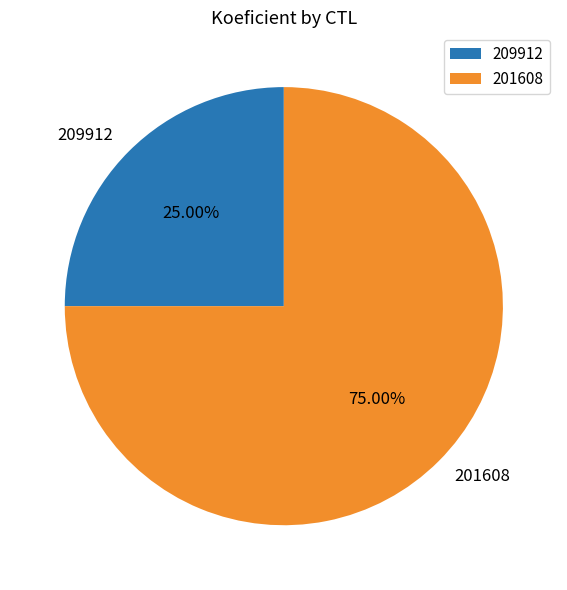

How many segments does this pie chart have?

2